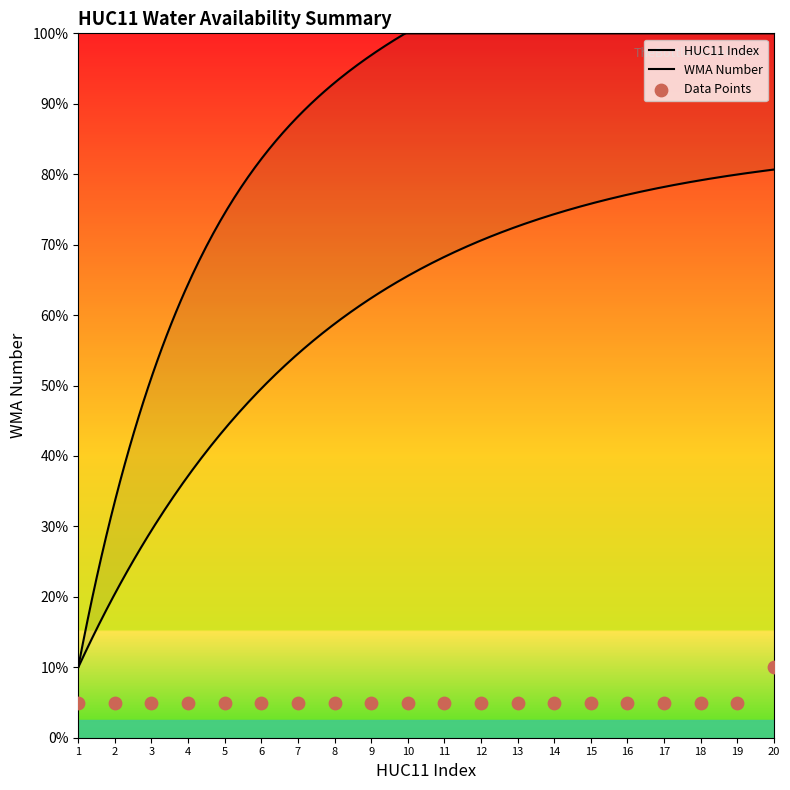

Approximately how many times larger is the value at 5 compared to 14?

1.0